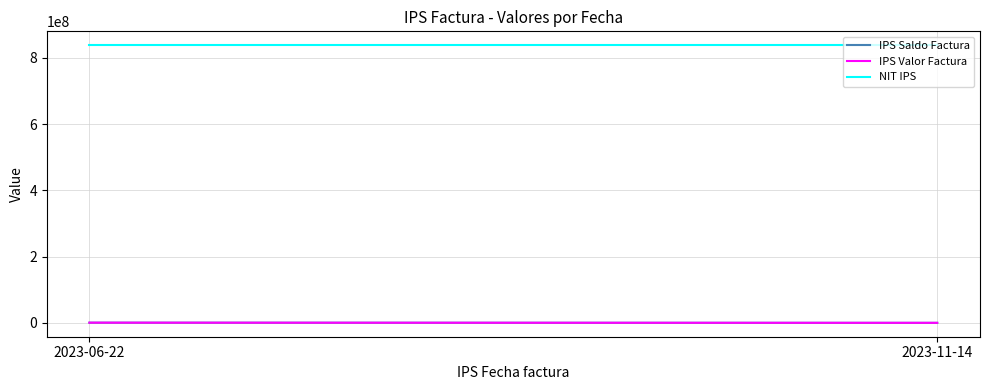

Reading left to right, what are all the values shown in this chart?

IPS Saldo Factura: 2023-06-22=776552	2023-11-14=262135
IPS Valor Factura: 2023-06-22=776552	2023-11-14=262135
NIT IPS: 2023-06-22=838000096	2023-11-14=838000096